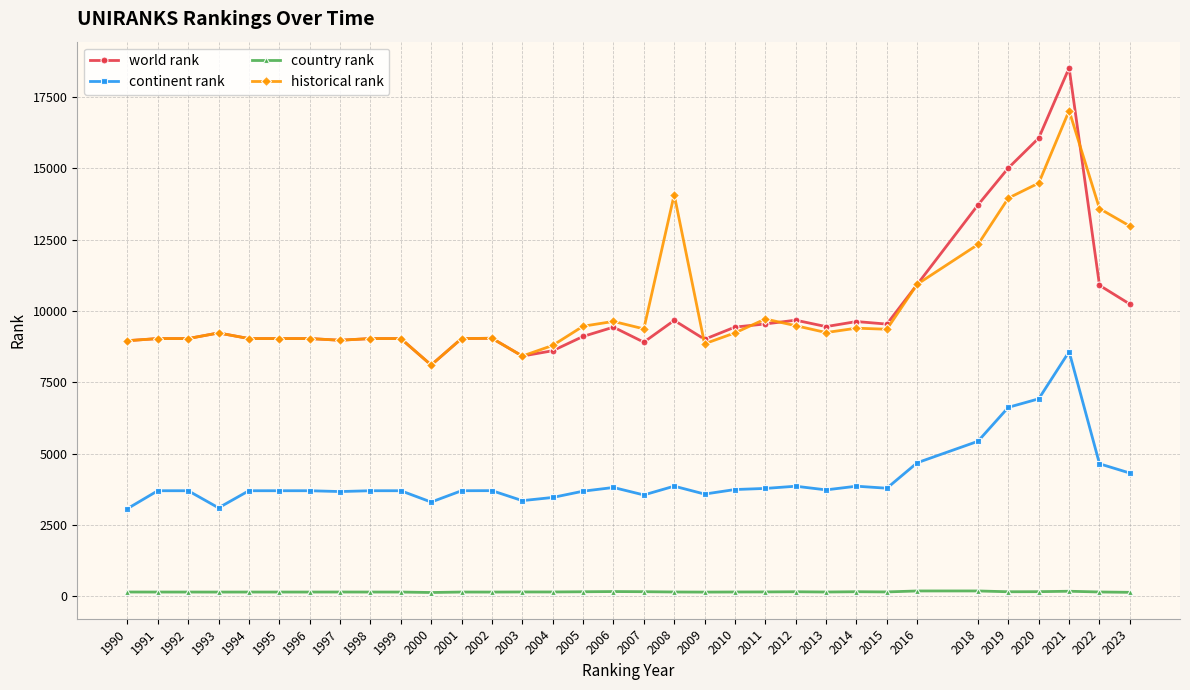

Which series has the largest range (max minus min)?

world rank